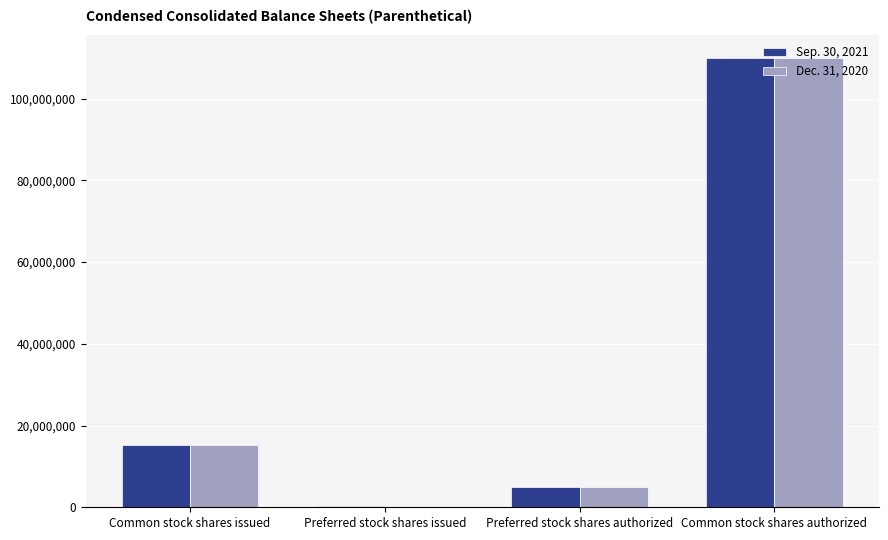

The Dec. 31, 2020 series shows 23996176.0 at Common stock shares issued. True or false?

False